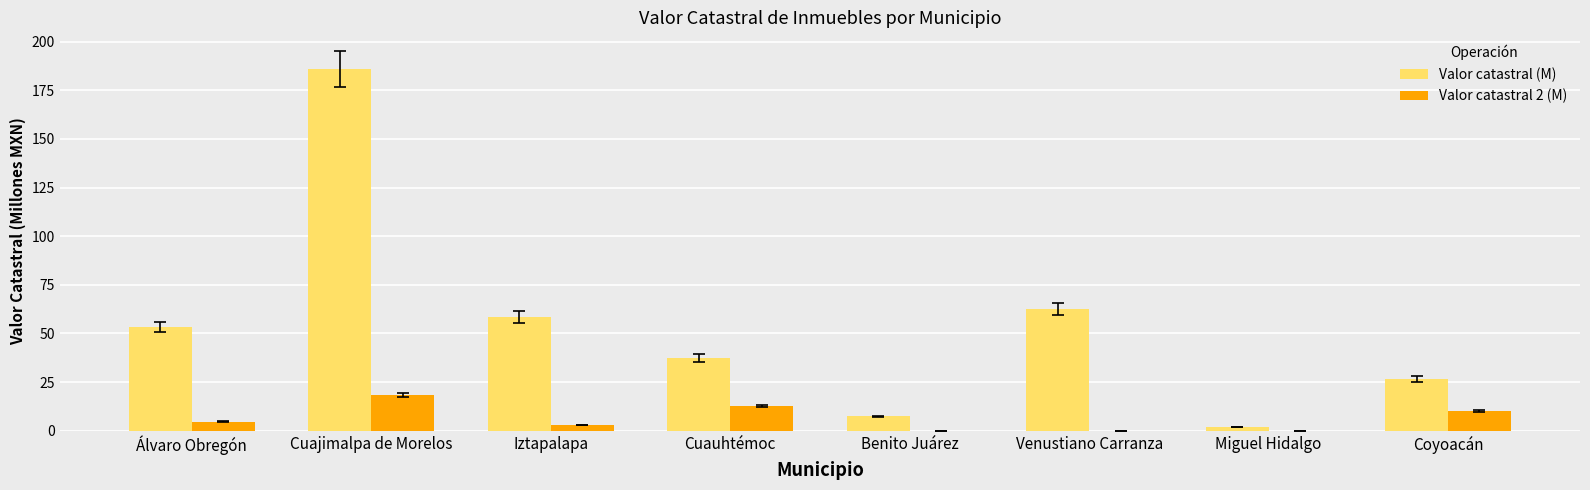

Count the number of data series in this chart.

2